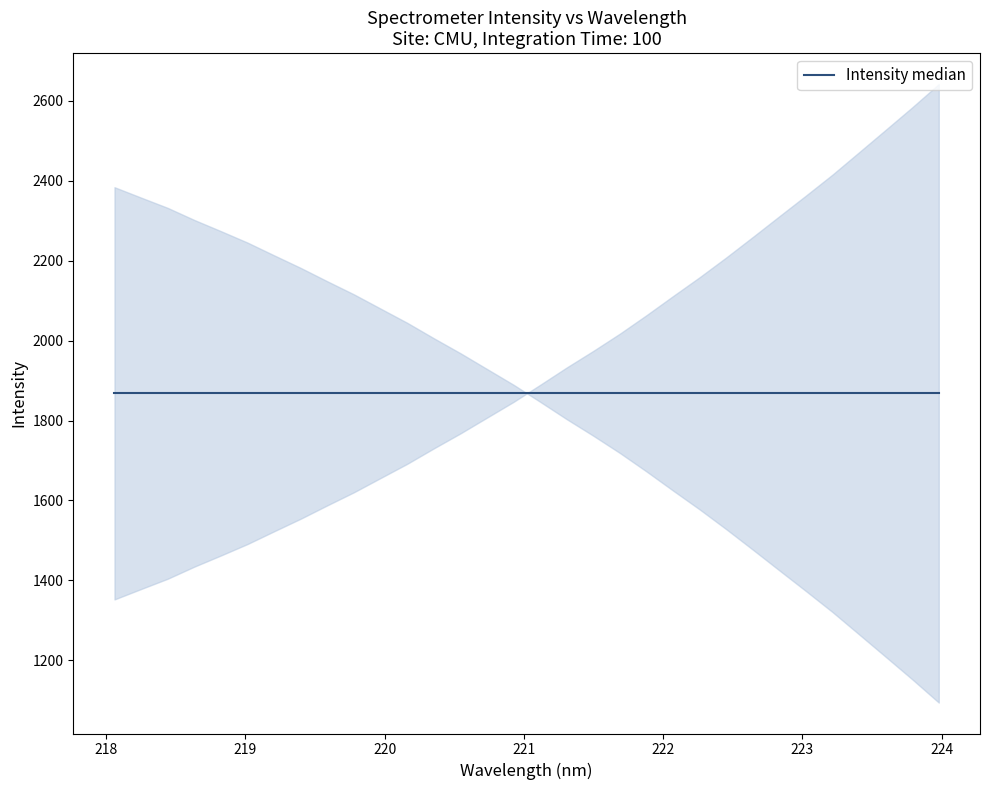

What is the ratio of the value at 220.7354 to the value at 220.5444?

1.0